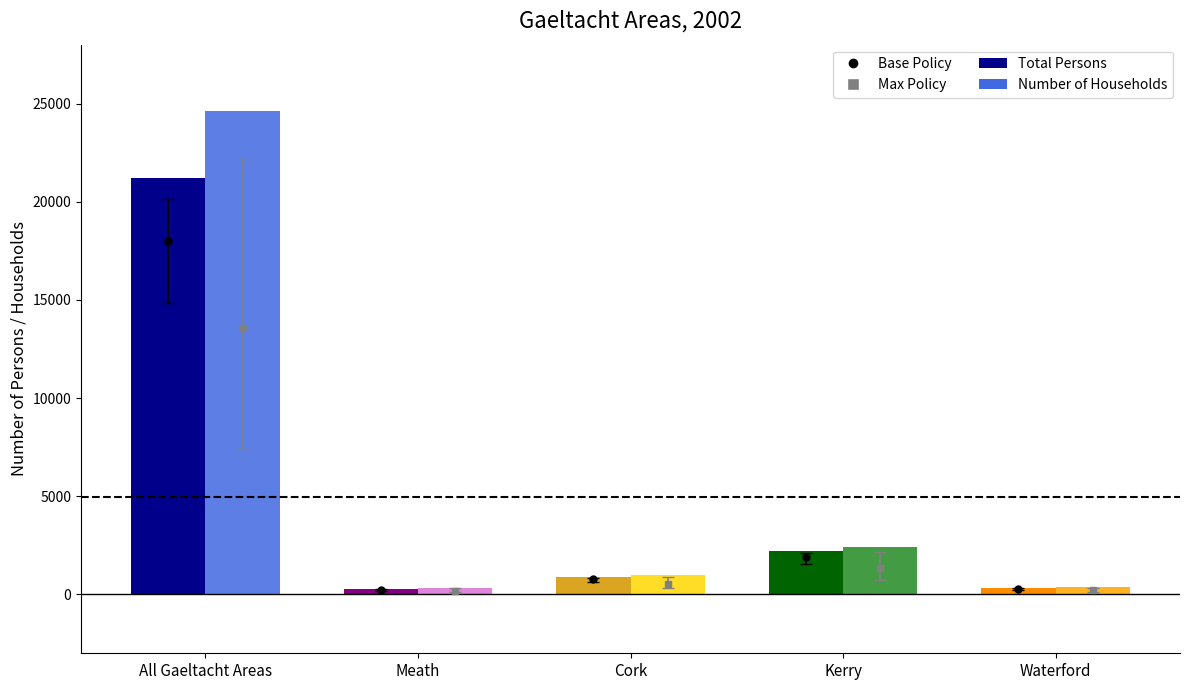

What is the average value of the Number of Households series?

5754